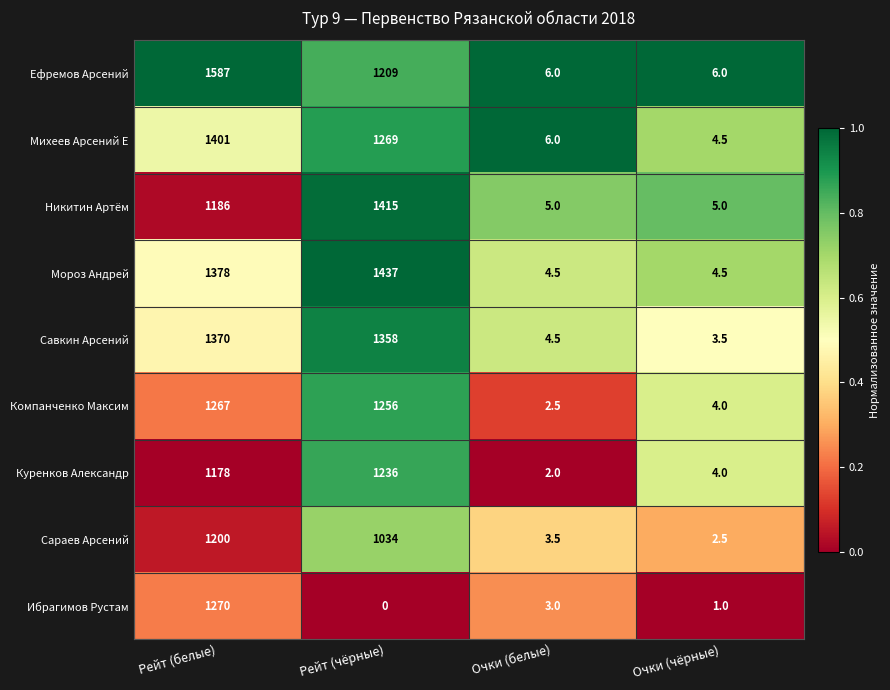

The Мороз Андрей series shows 7.7 at Очки (чёрные). True or false?

False